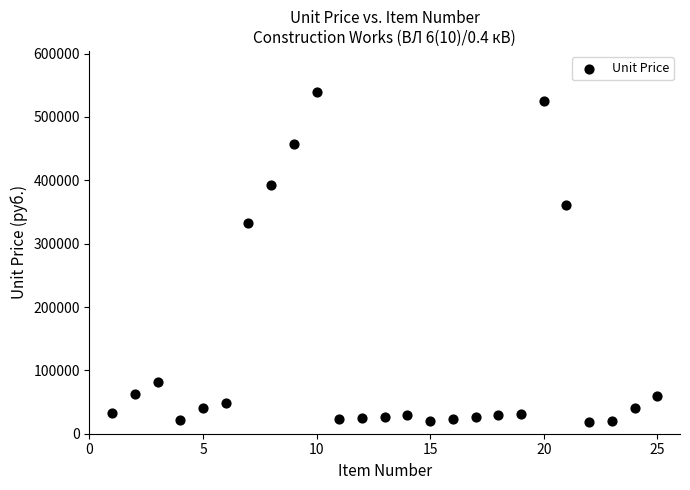

What is the range of X values (max minus min)?

24.0